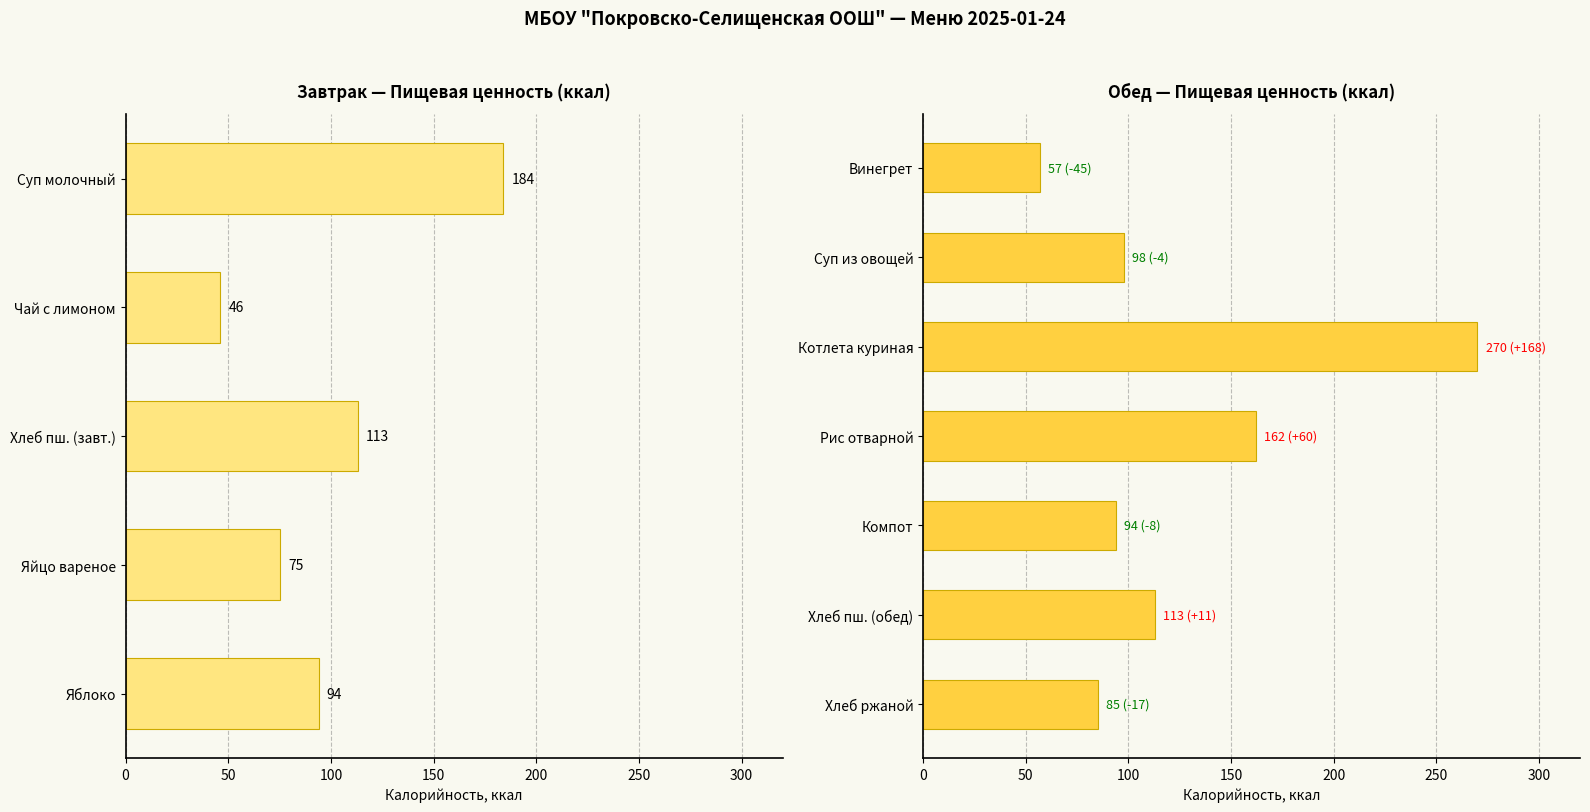

What value does the data have at Рис отварной, to the nearest 10?

160